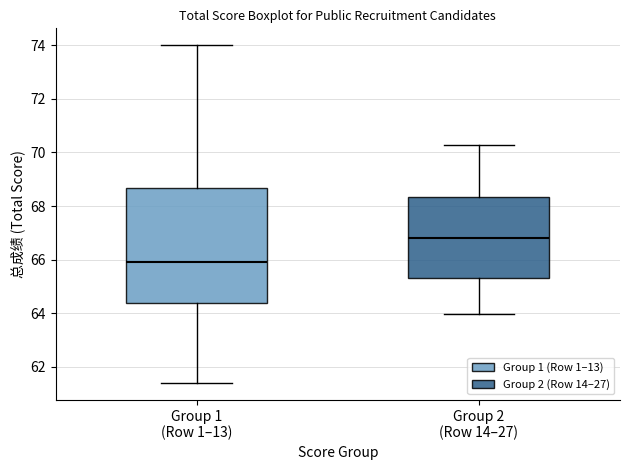

Which box has the highest median line?

Group 2 (Row 14–27)